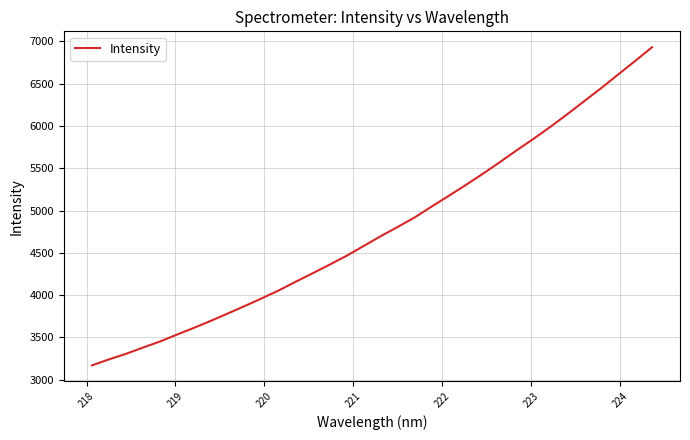

What is the greatest value displayed?

6931.2